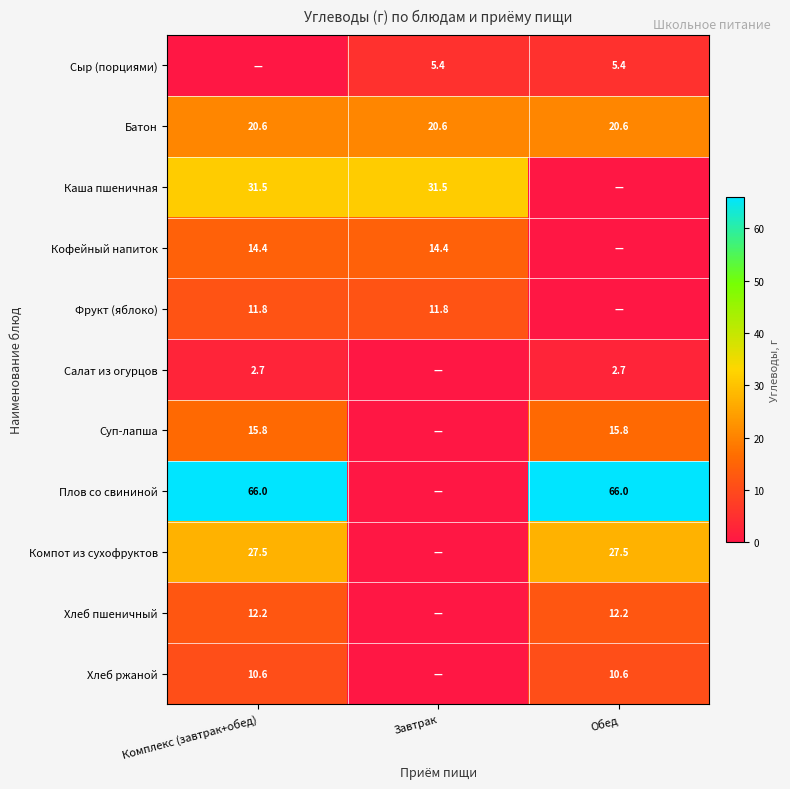

True or false: Каша пшеничная has a value of 31.5 at Комплекс (завтрак+обед).

True